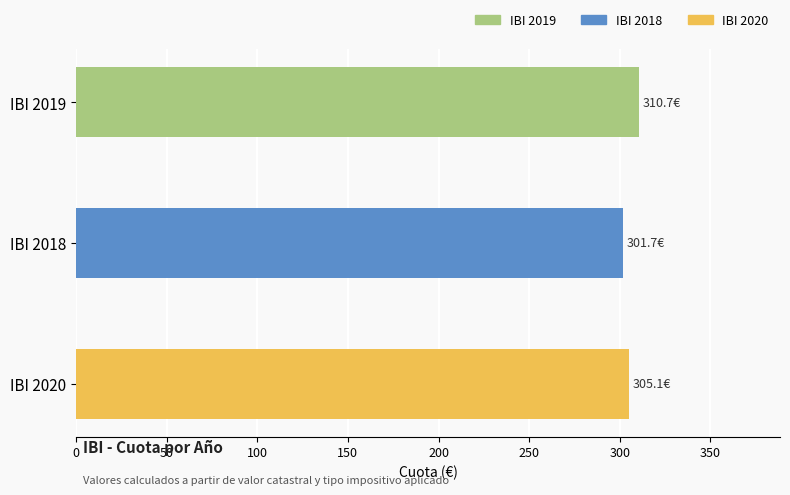

List the labels in order of value, smallest first.

IBI 2018, IBI 2020, IBI 2019